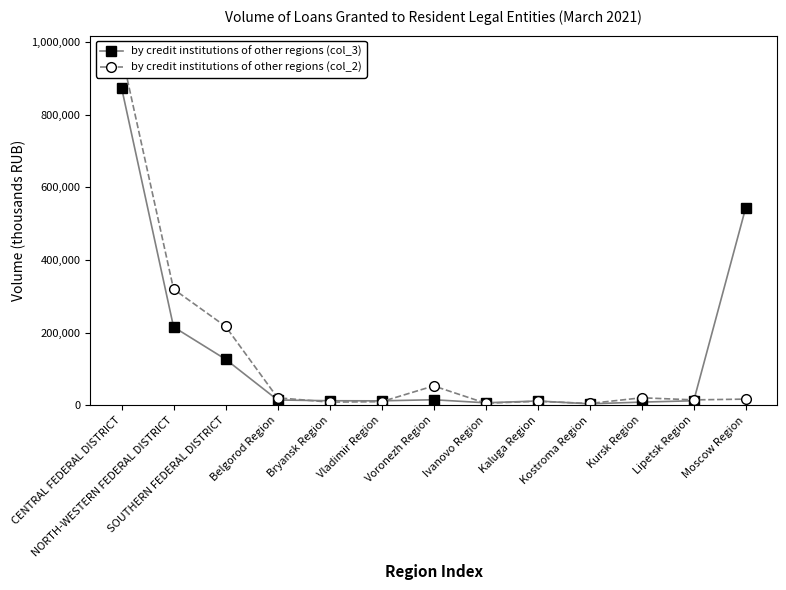

What is the difference between the second highest and minimum values in the by credit institutions of other regions (col_3) series?

539997